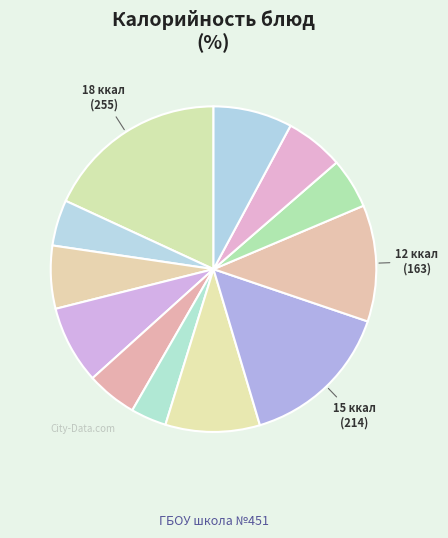

How many slices are in this pie chart?

12